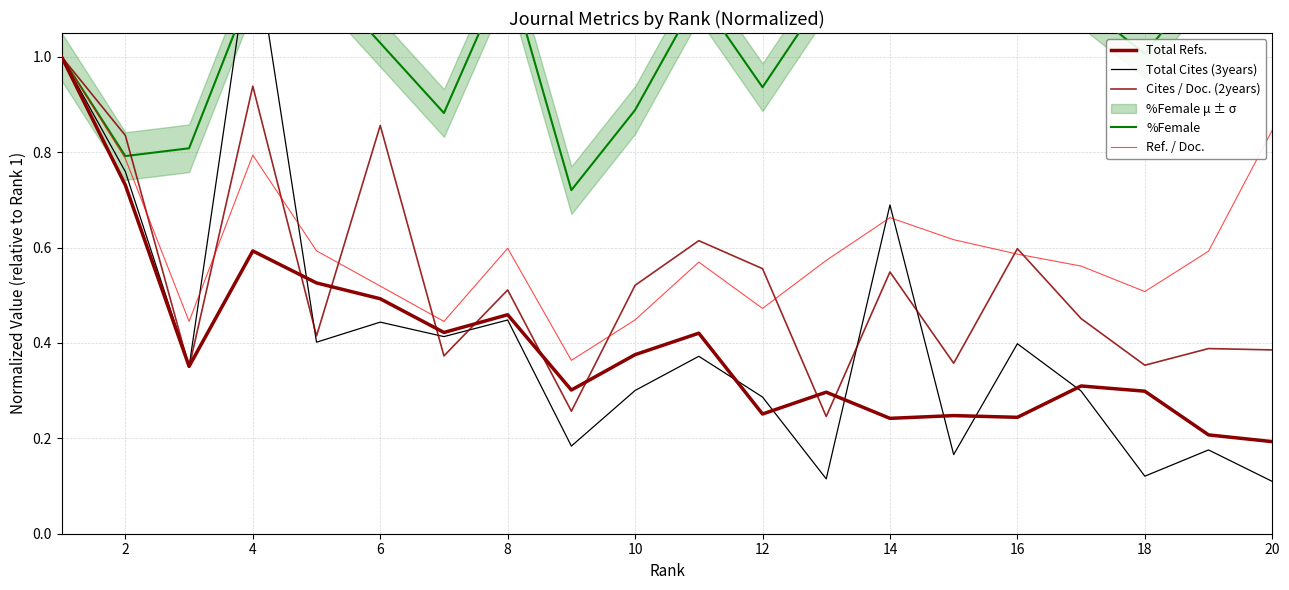

At how many categories does at least one series exceed 0?

20